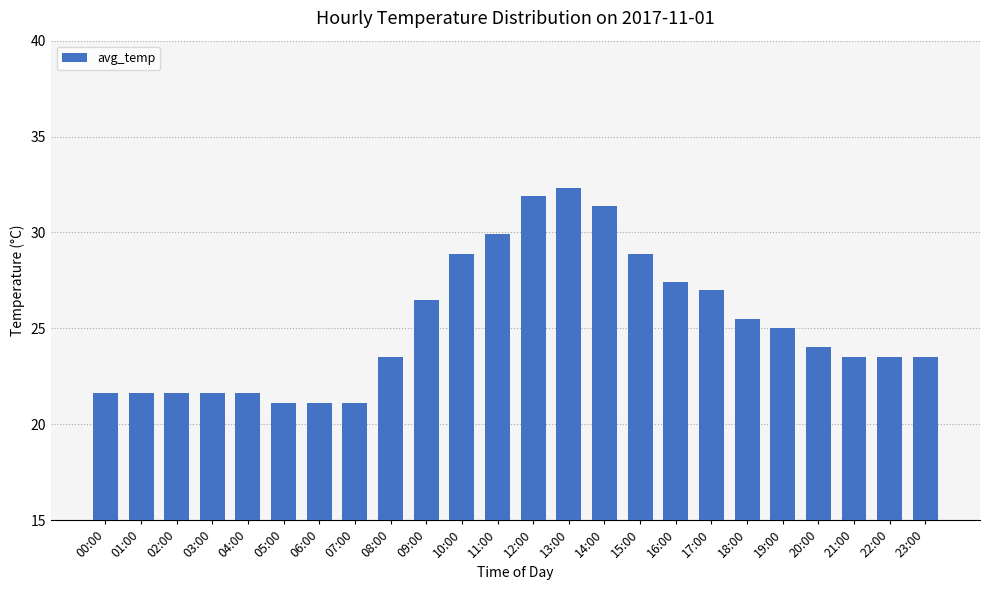

The value at 15:00 is 28.9. True or false?

True